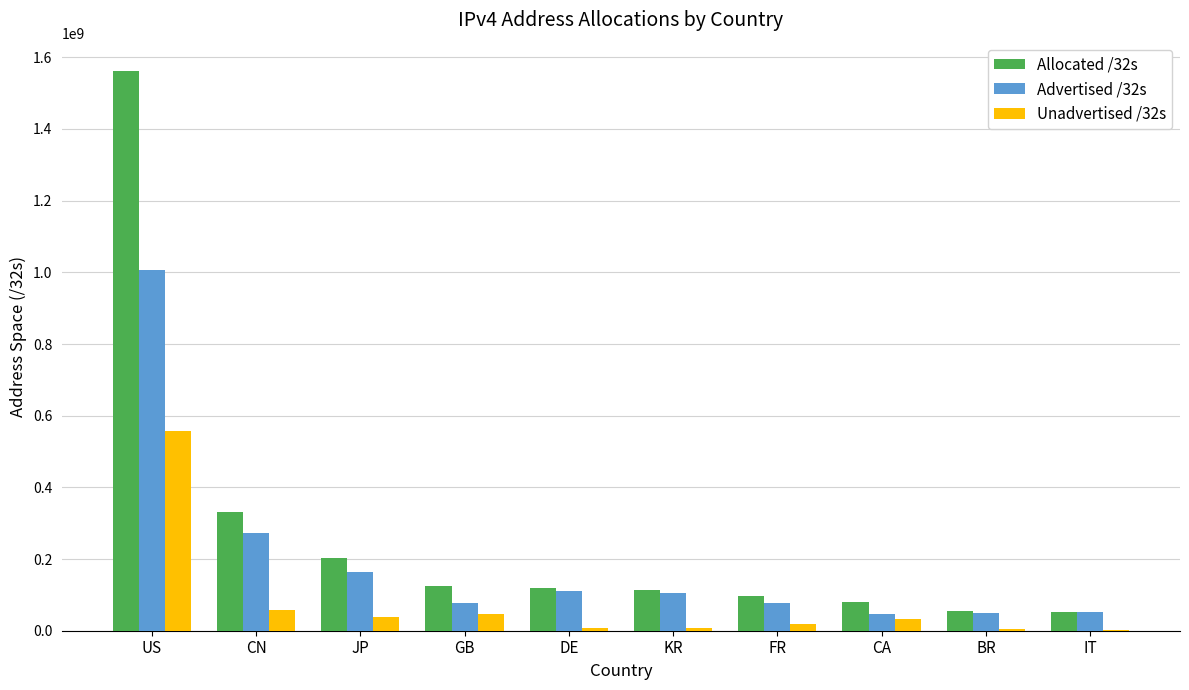

The value of Unadvertised /32s at JP is 37392960. True or false?

True